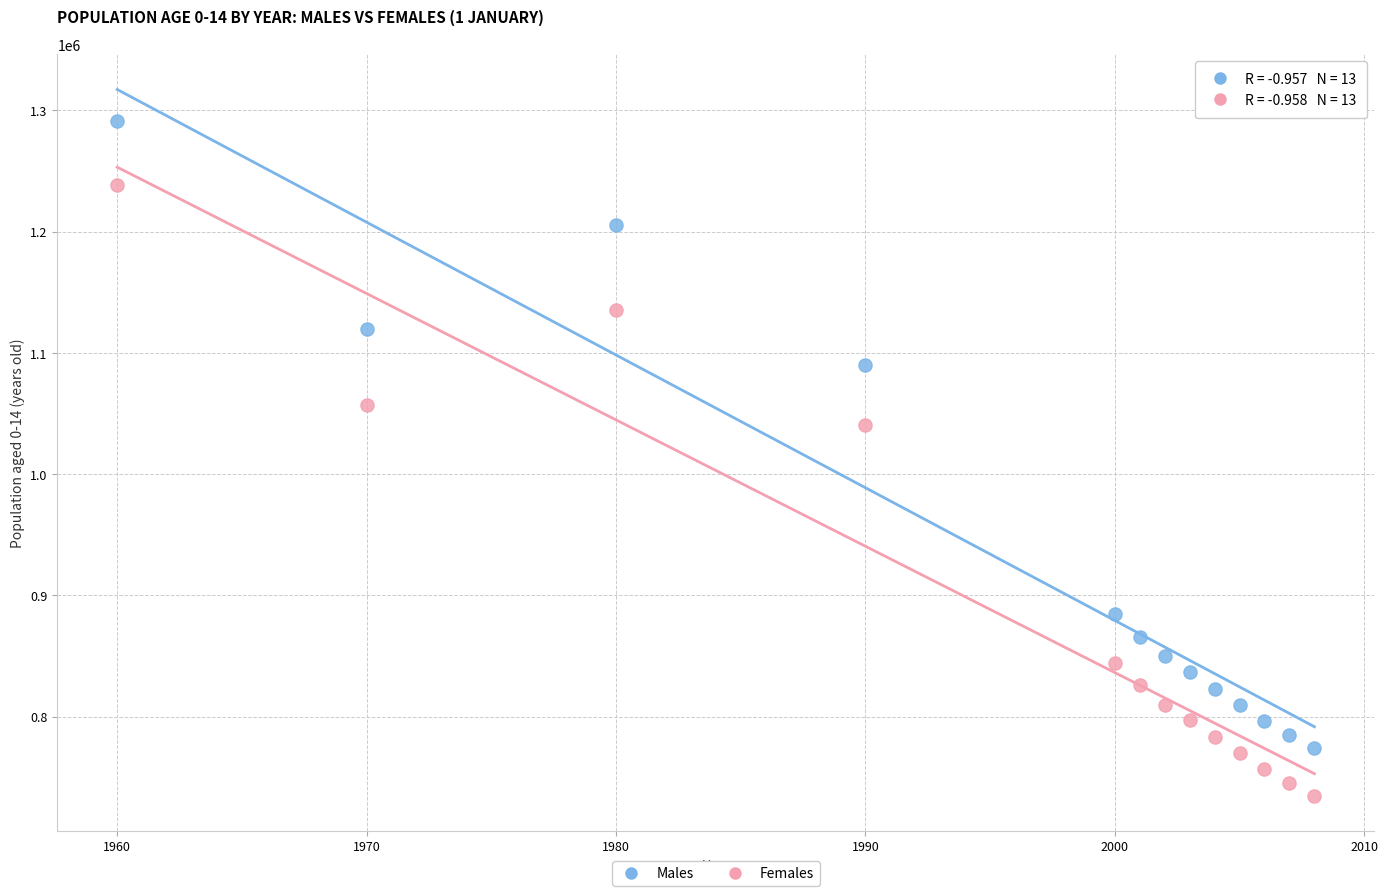

Which series contains the lowest Y value?

Females